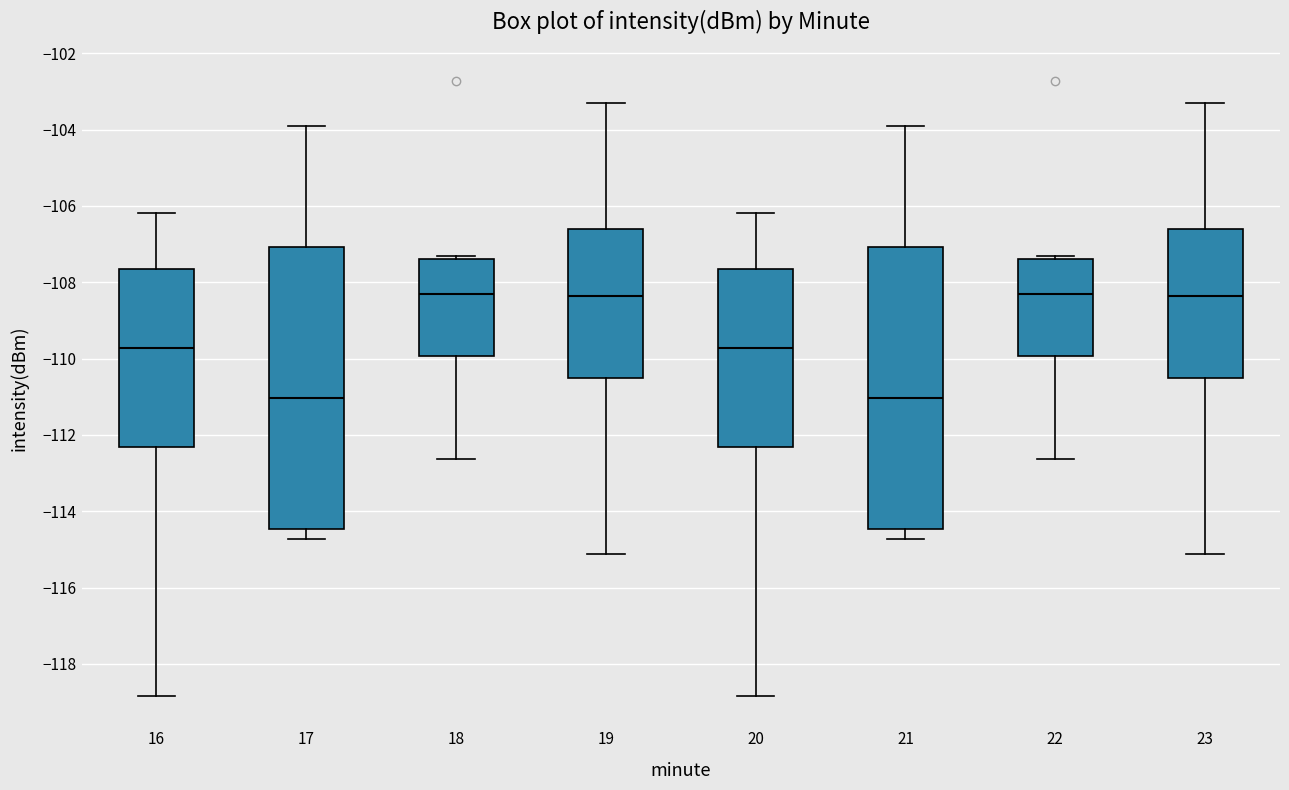

Where does the upper whisker of the box at x = 17 end on the y-axis? The values are not printed on the chart, so give them approximately, as read against the axis.

-104.0